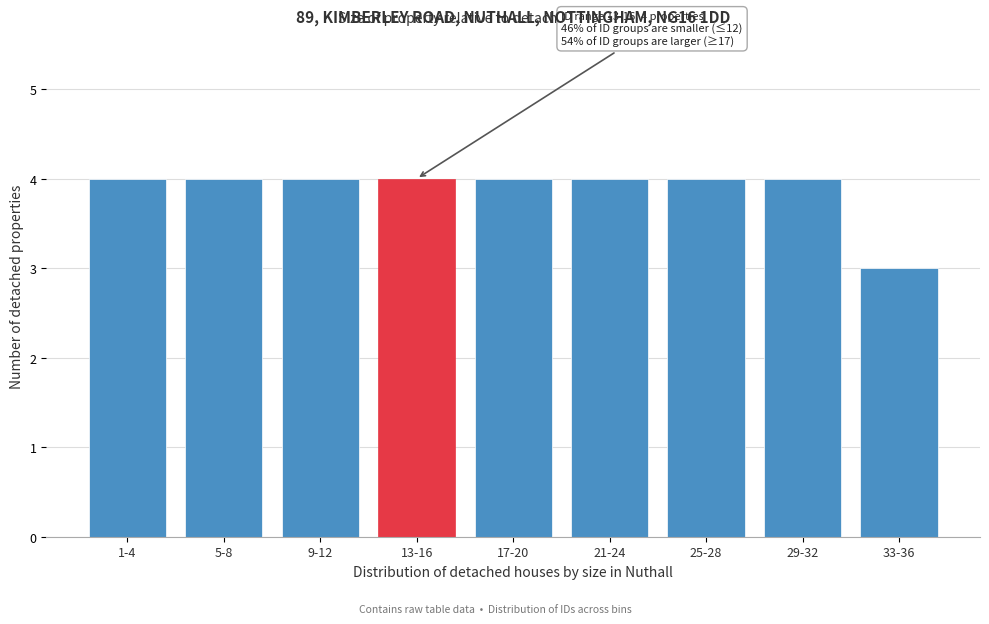

Reading left to right, what are all the values shown in this chart?

1-4=4	5-8=4	9-12=4	13-16=4	17-20=4	21-24=4	25-28=4	29-32=4	33-36=3